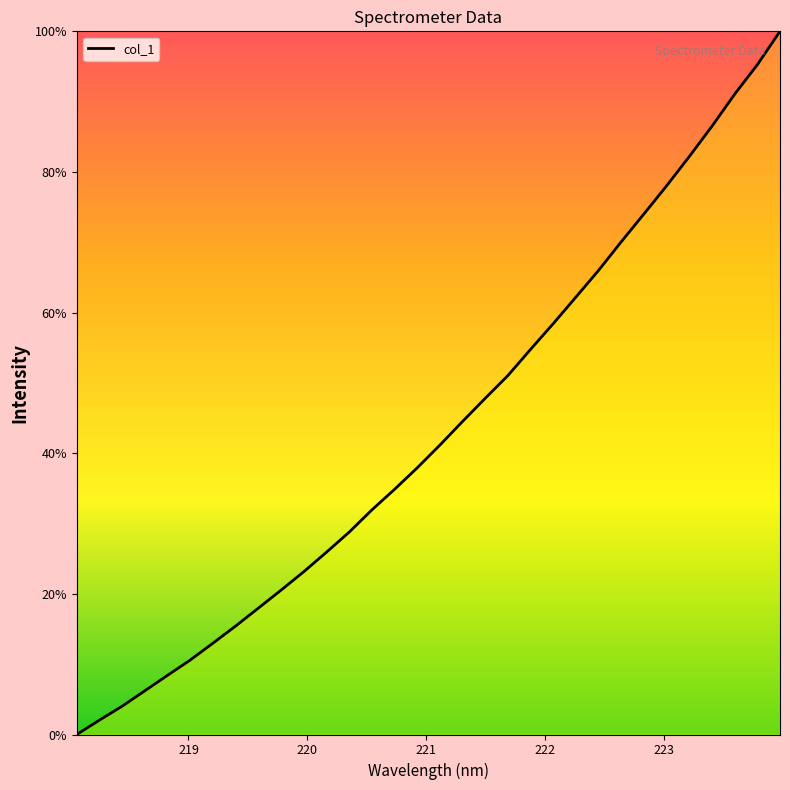

Reading right to left, extract all data points from this chart.

100.0	95.3	91.1	86.5	82.2	78.0	74.0	70.1	66.0	62.2	58.4	54.8	51.1	47.8	44.5	41.2	37.9	34.9	31.9	28.8	25.9	23.2	20.5	18.0	15.4	13.0	10.6	8.4	6.2	4.0	2.0	0.0